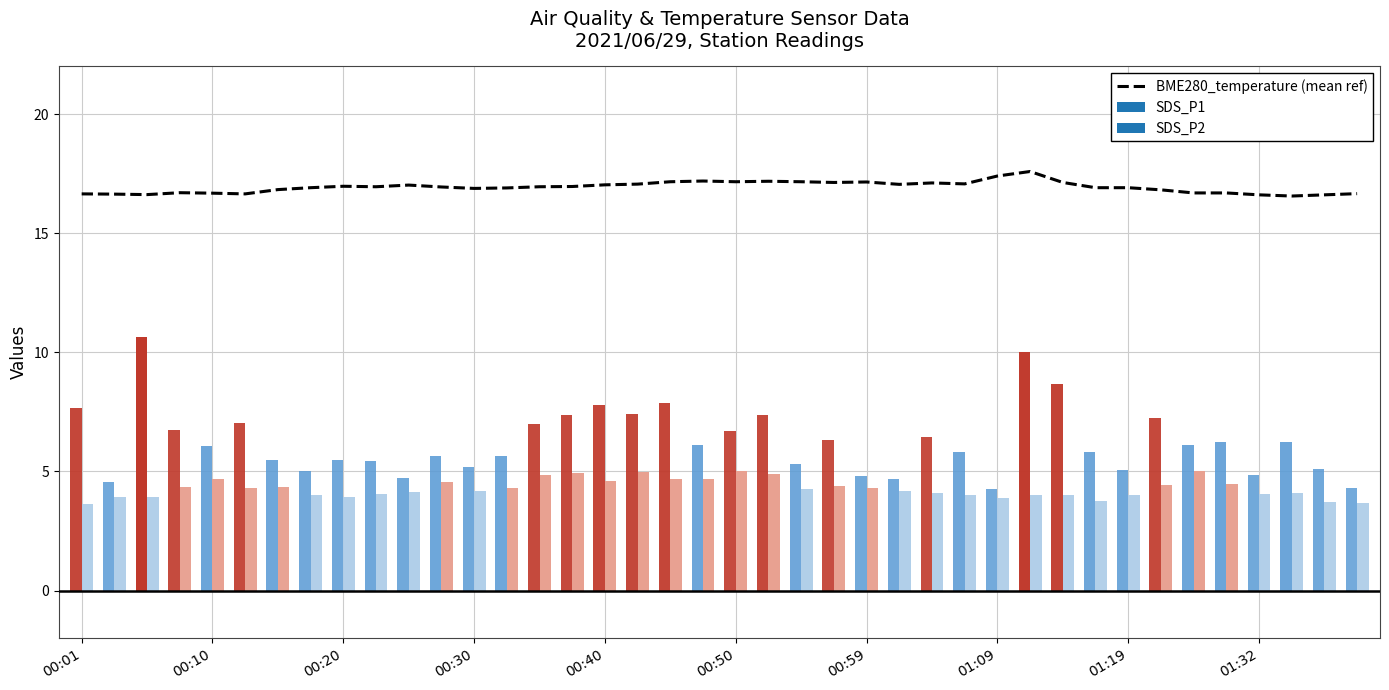

What is the lowest value of the BME280_temperature (mean ref) series?

16.6